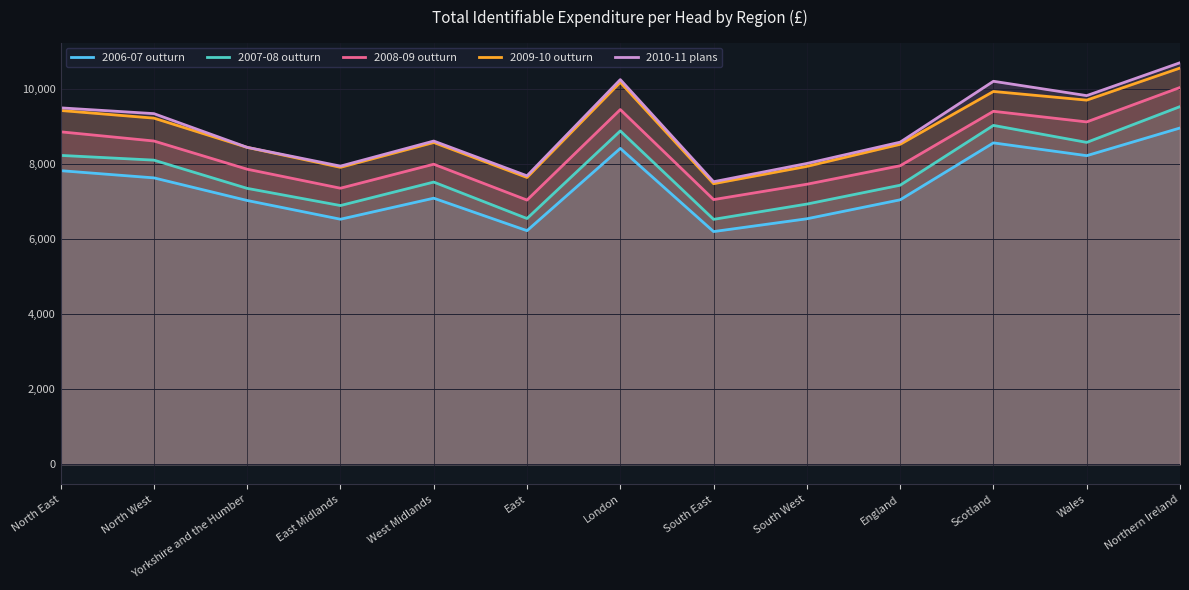

Reading left to right, transcribe all the data shown in this chart.

2006-07 outturn: 7828	7636	7033	6533	7094	6228	8422	6204	6545	7051	8569	8228	8966
2007-08 outturn: 8235	8109	7356	6898	7524	6552	8888	6530	6937	7440	9035	8582	9536
2008-09 outturn: 8864	8619	7867	7360	8000	7044	9457	7057	7466	7959	9411	9128	10046
2009-10 outturn: 9433	9229	8449	7917	8579	7647	10183	7481	7942	8531	9940	9709	10564
2010-11 plans: 9503	9349	8450	7949	8618	7691	10256	7533	8020	8588	10212	9829	10706